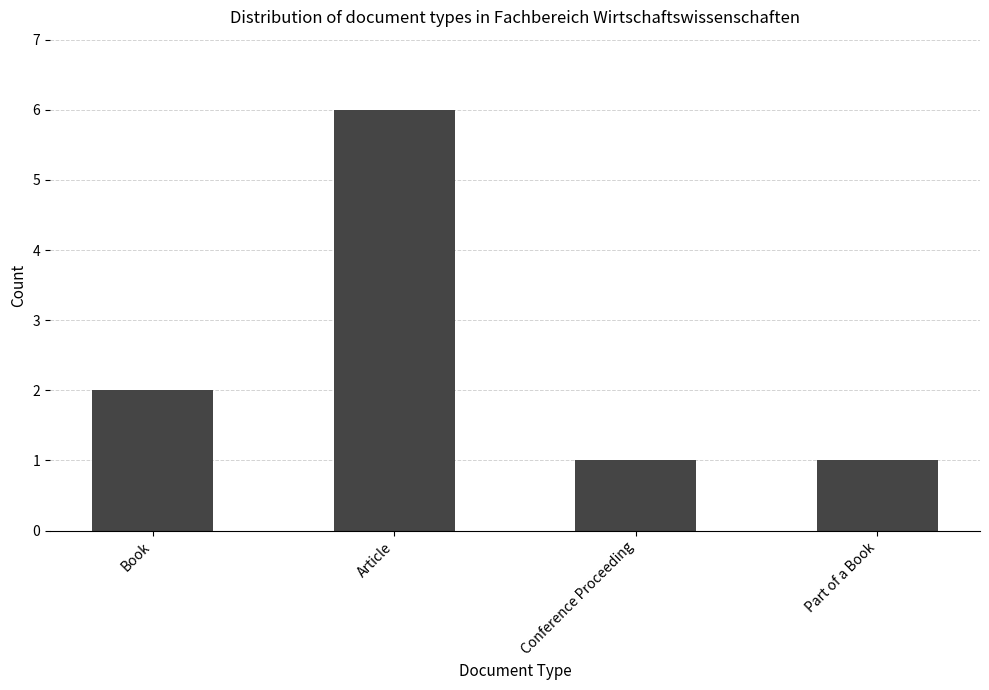

Count the values in the range 1 to 6.

4